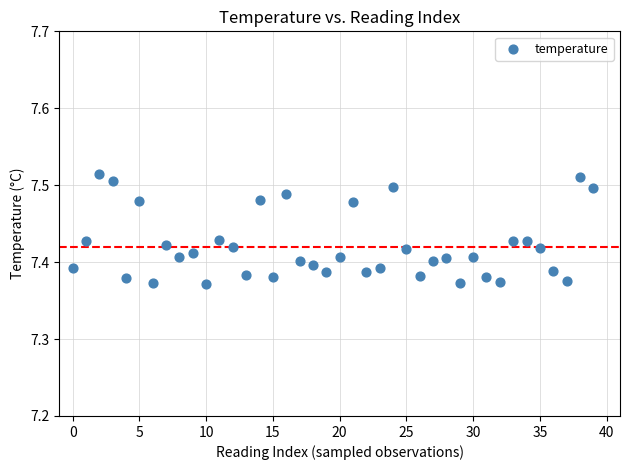

Count the number of points in this scatter plot.

40